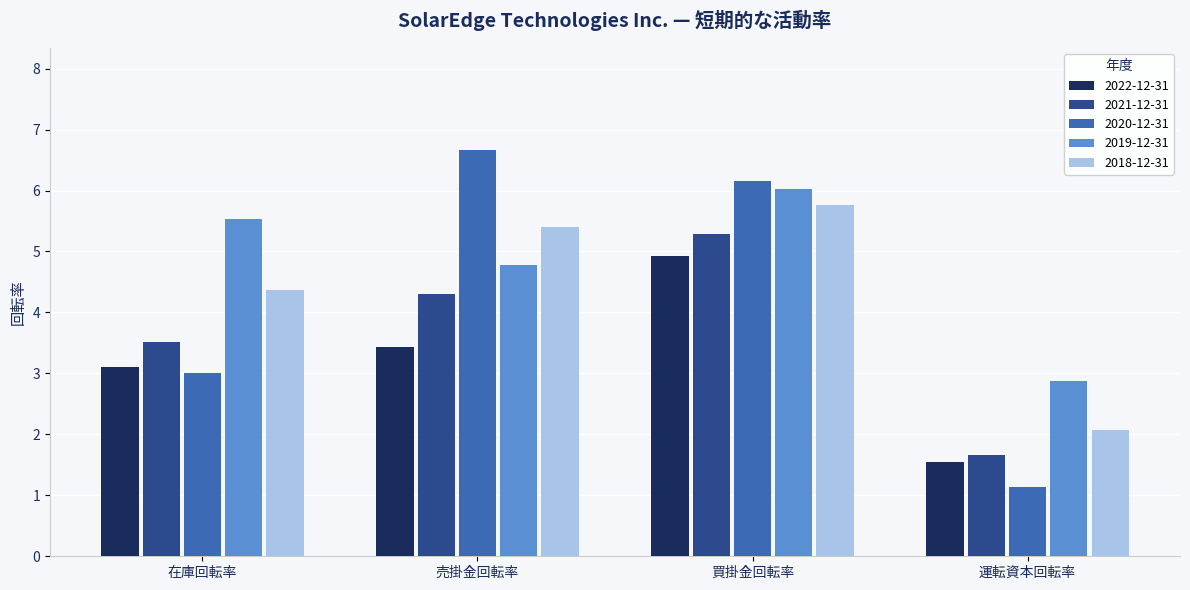

What position from the left is 運転資本回転率?

4